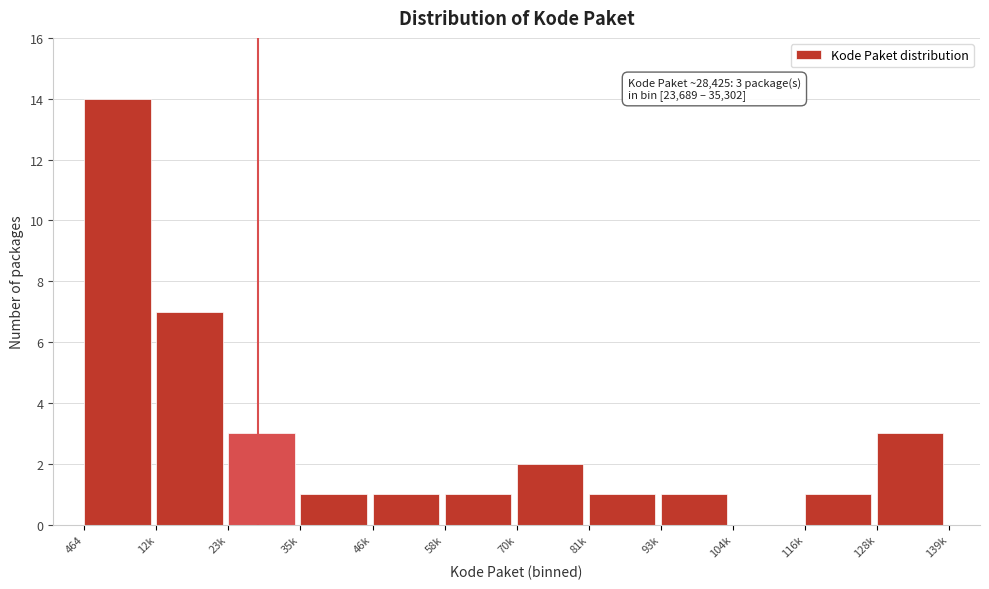

Reading left to right, what are all the values shown in this chart?

464=14	12k=7	23k=3	35k=1	46k=1	58k=1	70k=2	81k=1	93k=1	104k=0	116k=1	128k=3